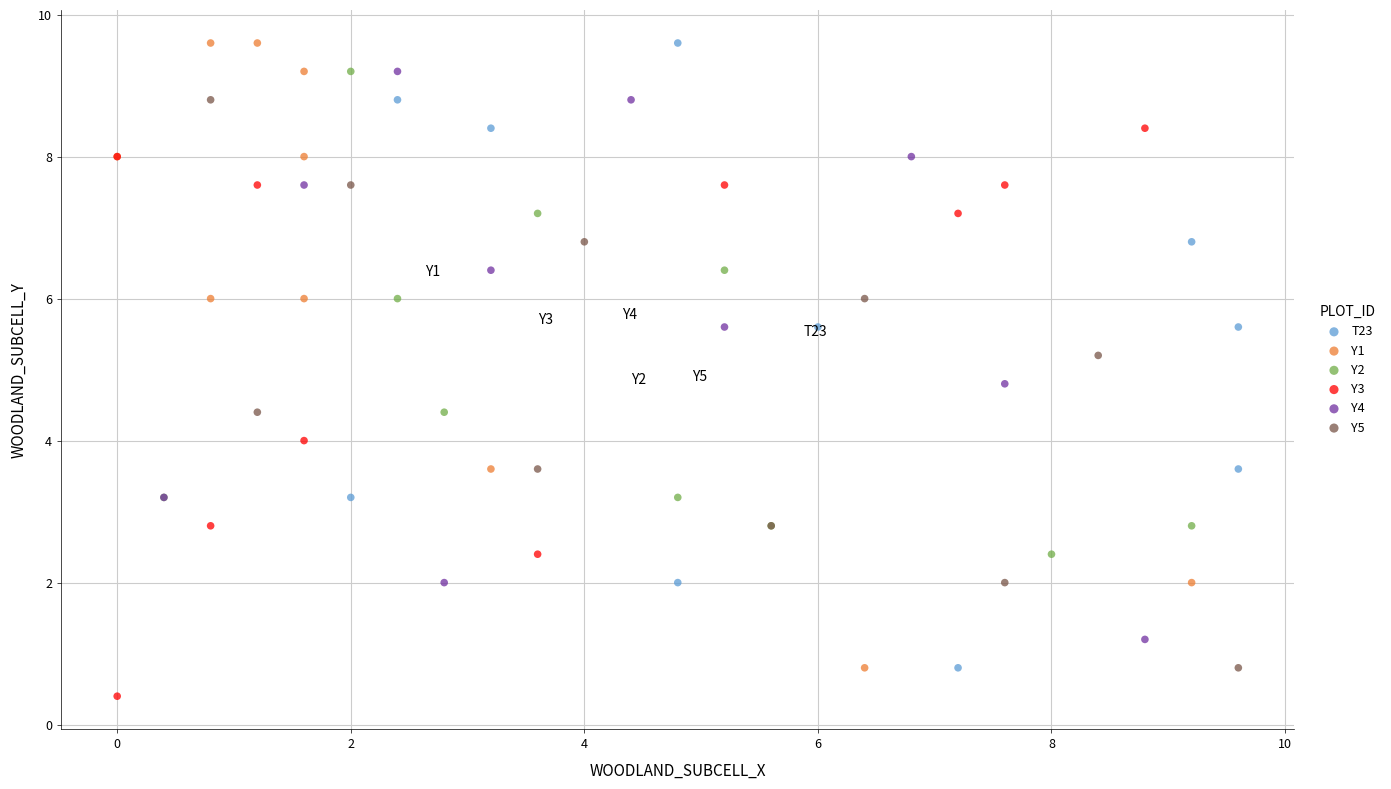

Which series contains the lowest Y value?

Y3